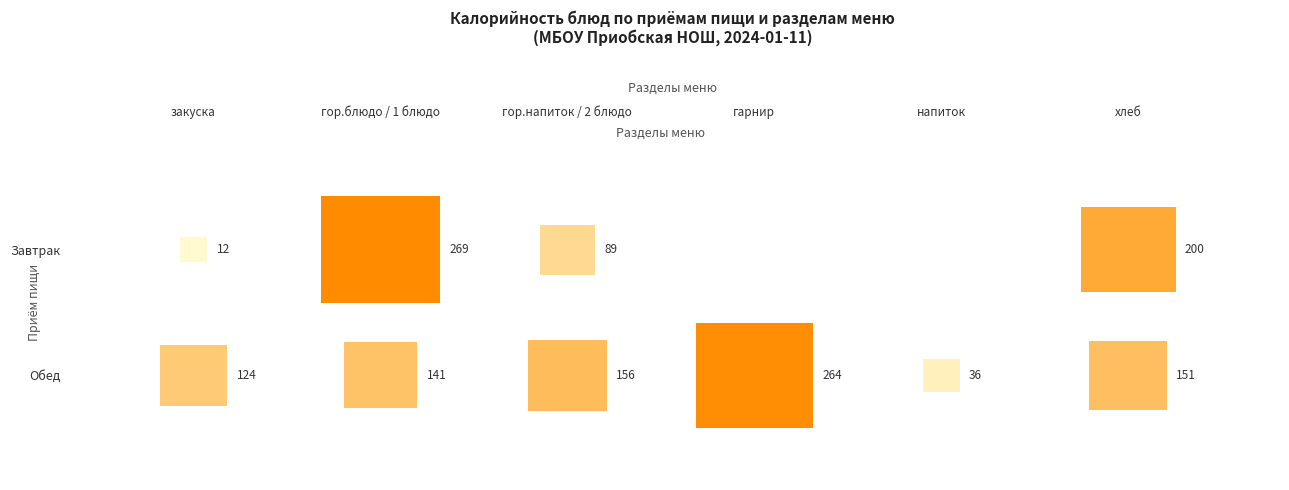

What is the approximate value of Обед at 4?

36.0